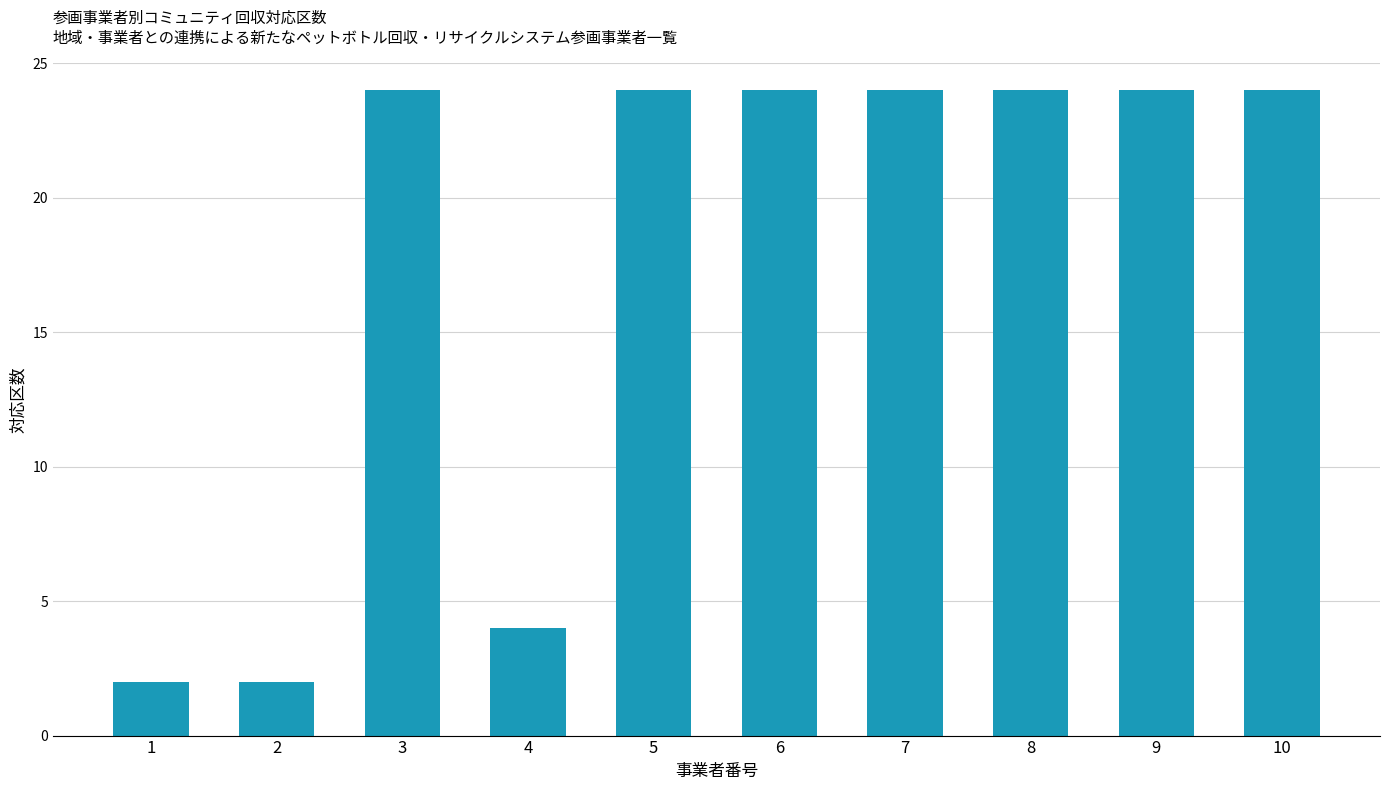

How many data points does each series have?

10